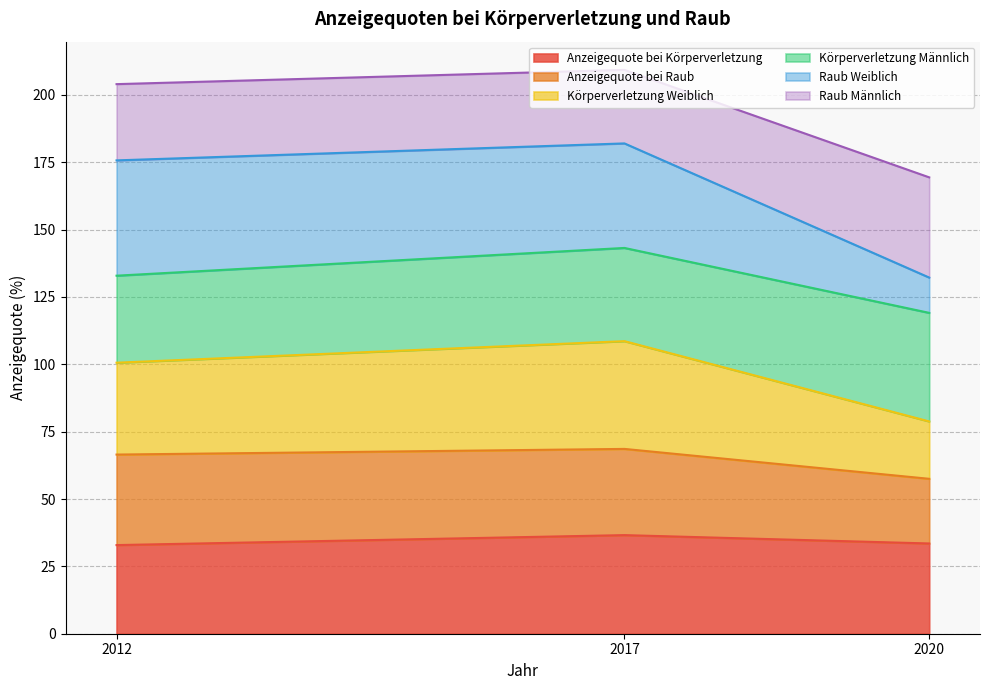

Between 2012 and 2017, which series saw the biggest shift?

Körperverletzung Weiblich